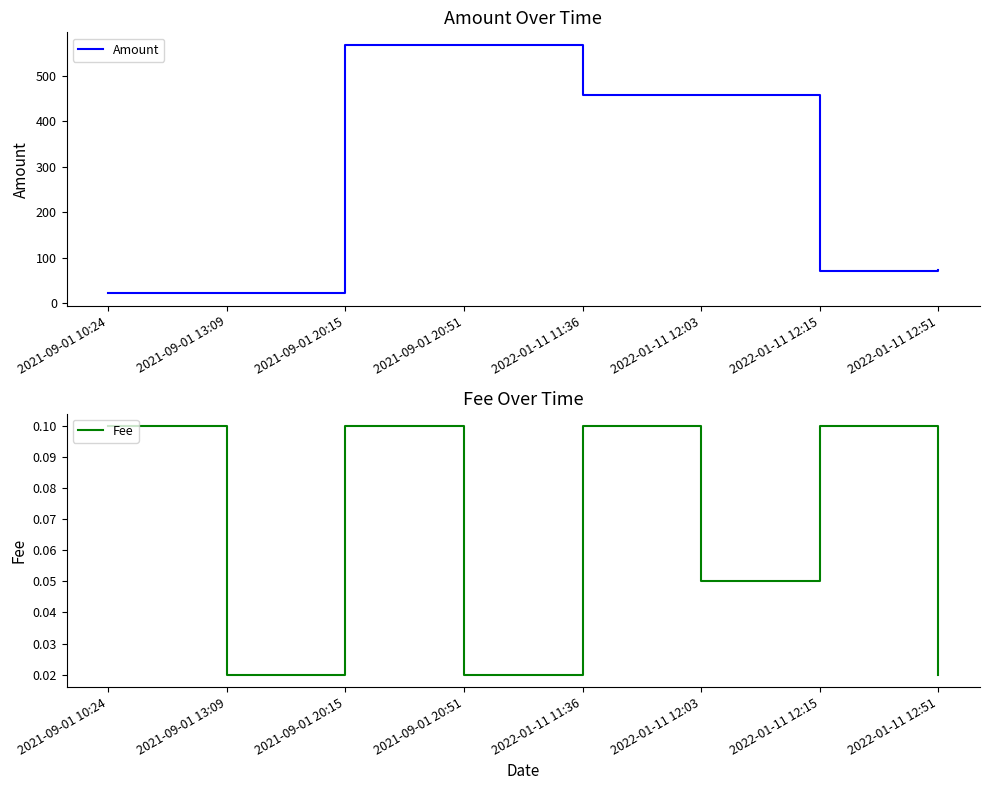

Rank the series at 2022-01-11 12:51 from highest to lowest value.

Amount, Fee